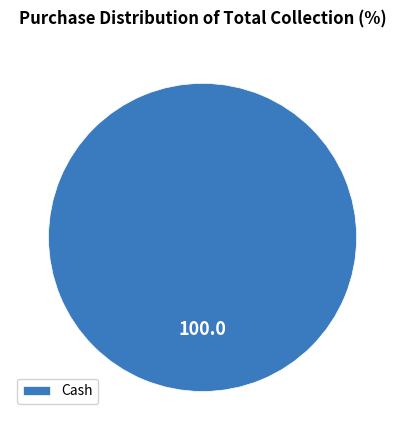

Count the number of slices in the pie.

1